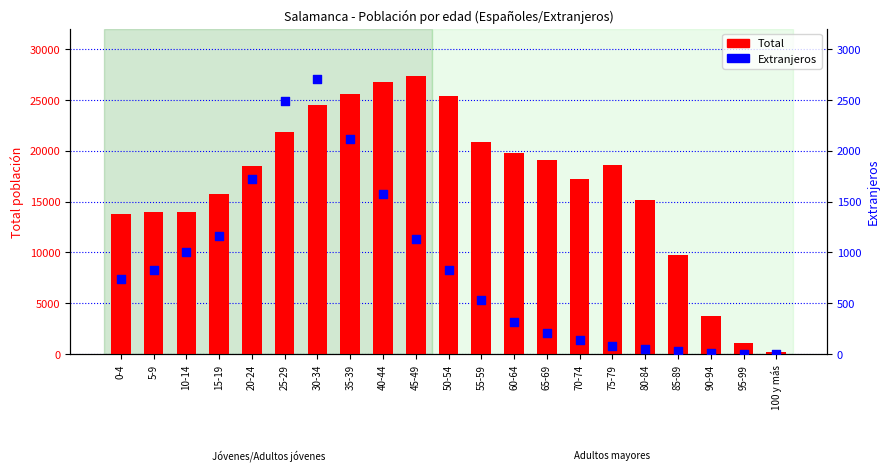

Which series contains the highest Y value?

Total